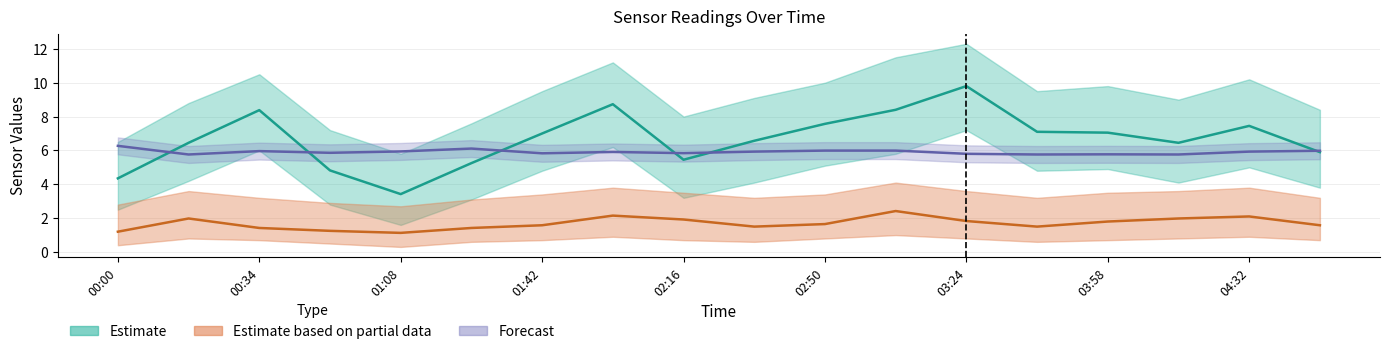

What is the difference between the SDS_P1 (Estimate) values at 03:58 and 03:24?

2.8